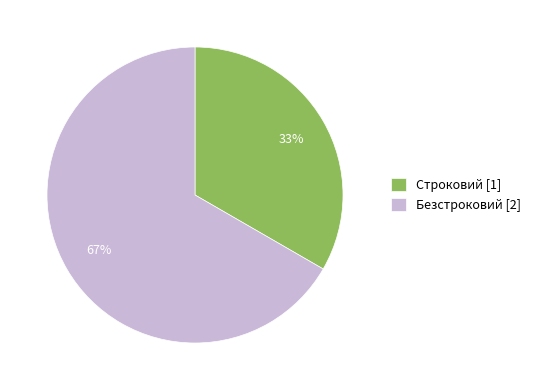

Between Строковий and Безстроковий, which is larger?

Безстроковий